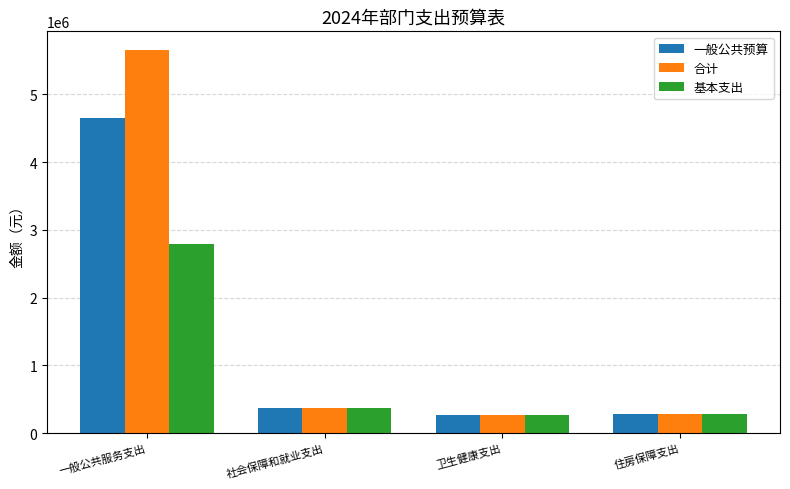

How many data points in 基本支出 are above 372824?

2